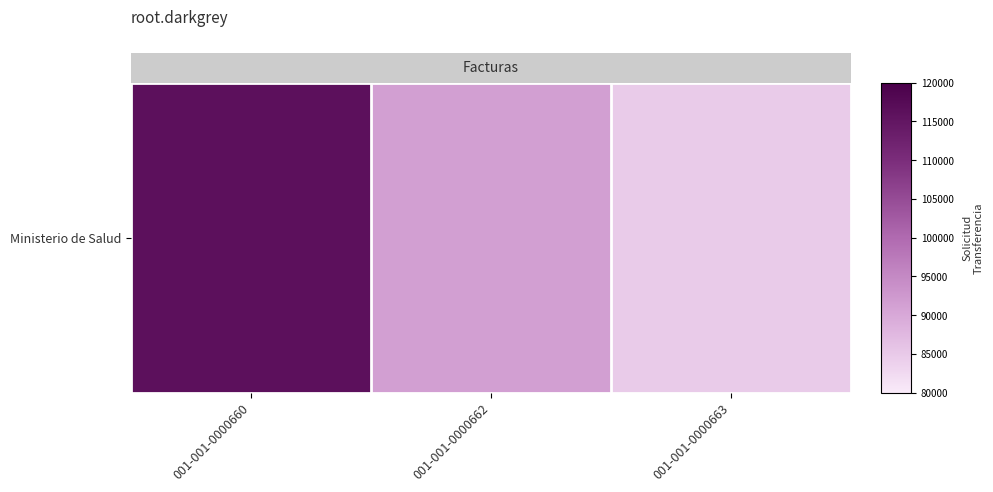

What is the sum of all values?

292163